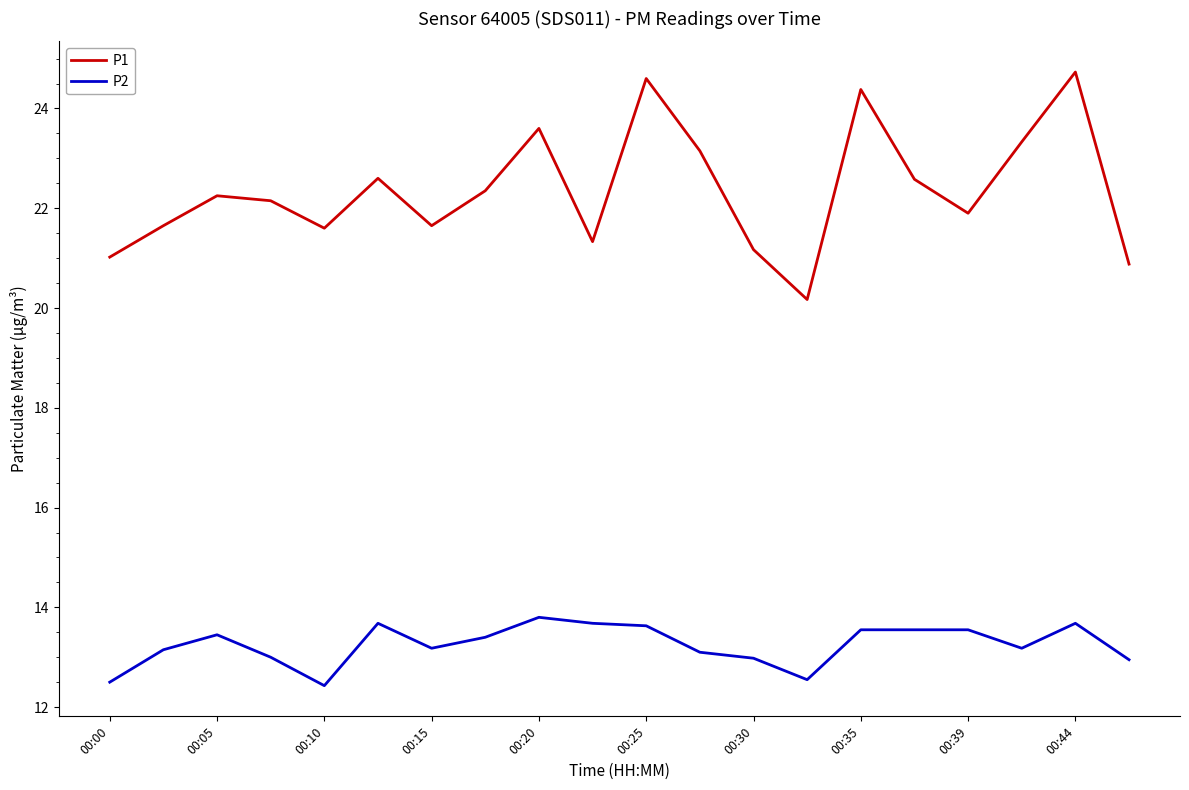

List the series in order of their overall mean, lowest first.

P2, P1